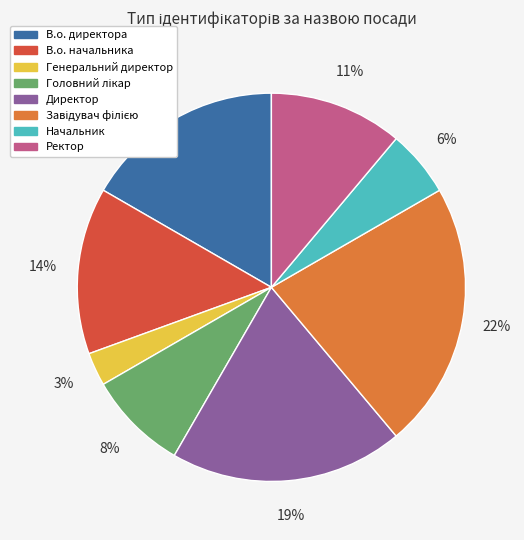

Count the number of slices in the pie.

8